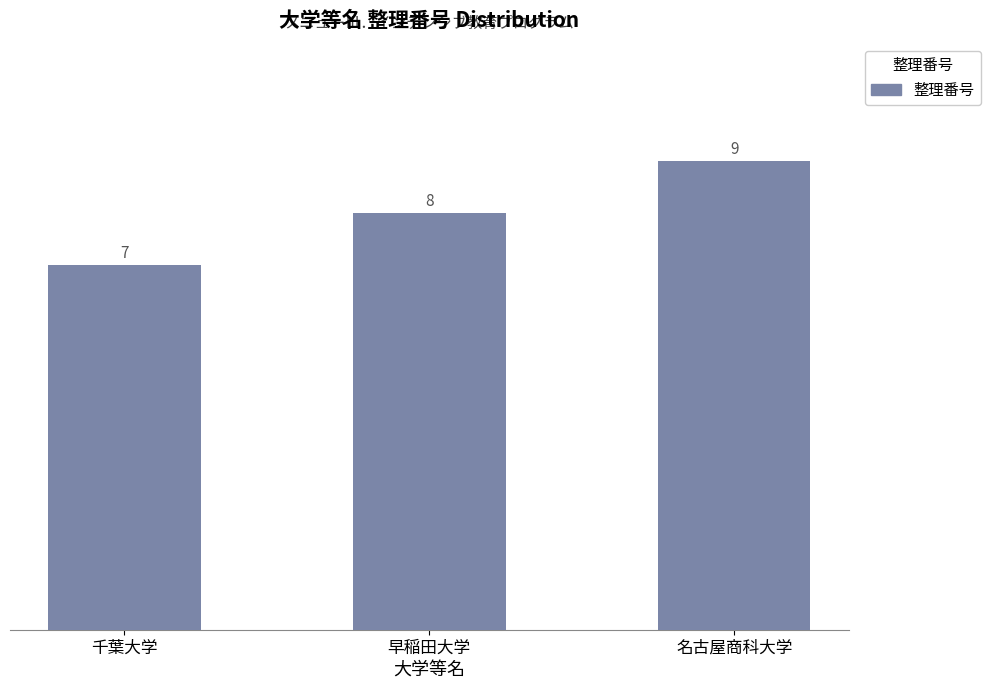

List the labels in order of value, largest first.

名古屋商科大学, 早稲田大学, 千葉大学